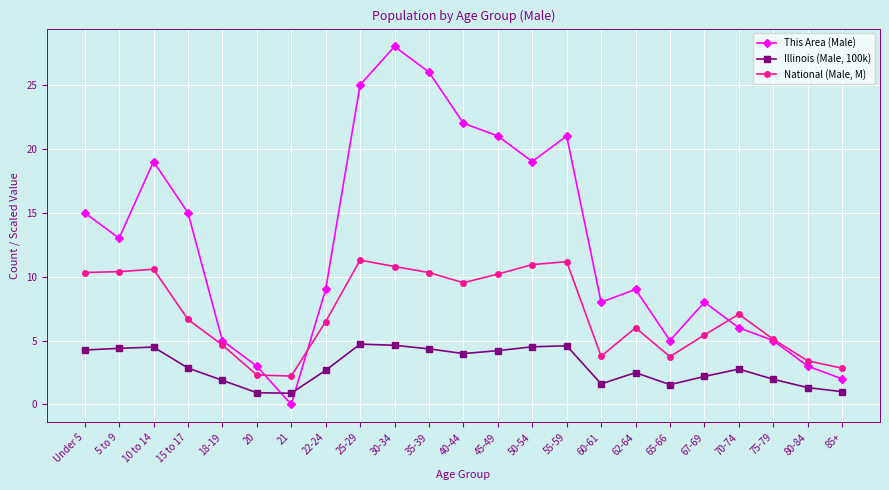

Is the value of National (Male, M) at 35-39 greater than the value of This Area (Male) at Under 5?

No